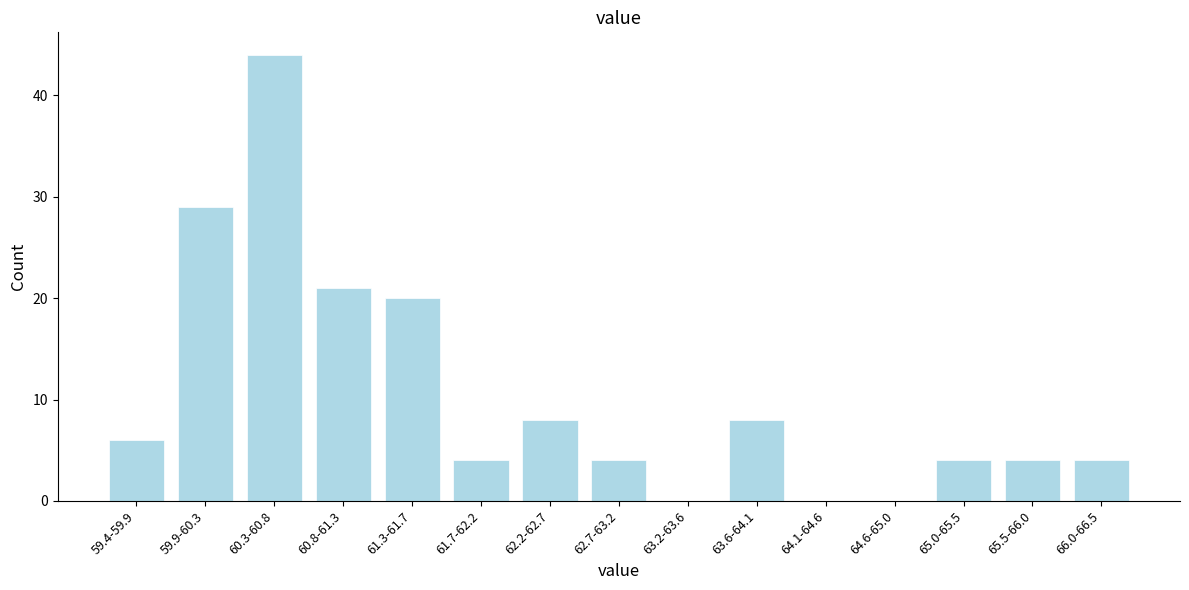

Reading left to right, list all the values displayed in this chart.

59.4-59.9=6	59.9-60.3=29	60.3-60.8=44	60.8-61.3=21	61.3-61.7=20	61.7-62.2=4	62.2-62.7=8	62.7-63.2=4	63.2-63.6=0	63.6-64.1=8	64.1-64.6=0	64.6-65.0=0	65.0-65.5=4	65.5-66.0=4	66.0-66.5=4